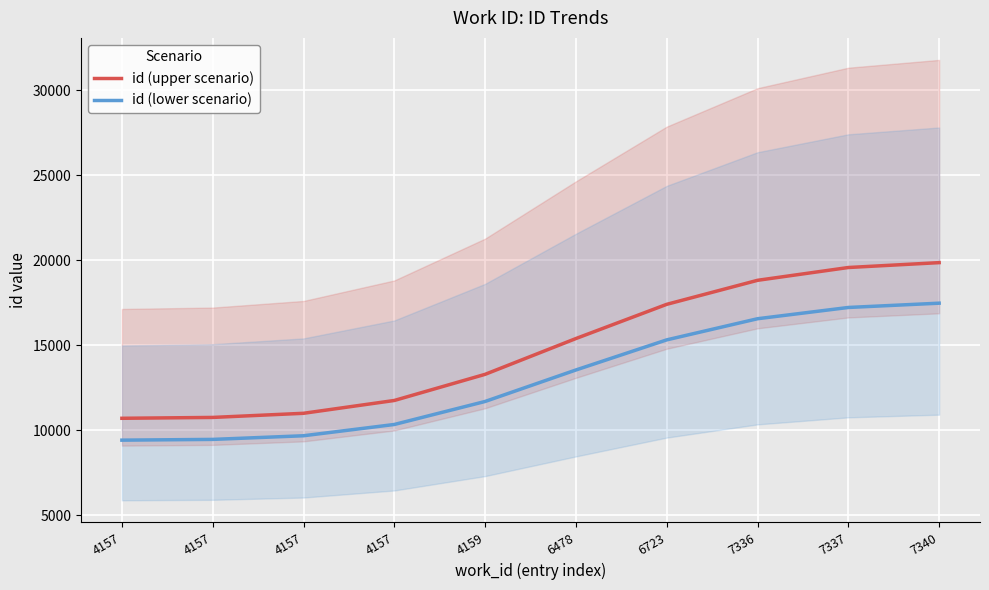

Which series changed the most between 4157 and 4159?

id (upper scenario)